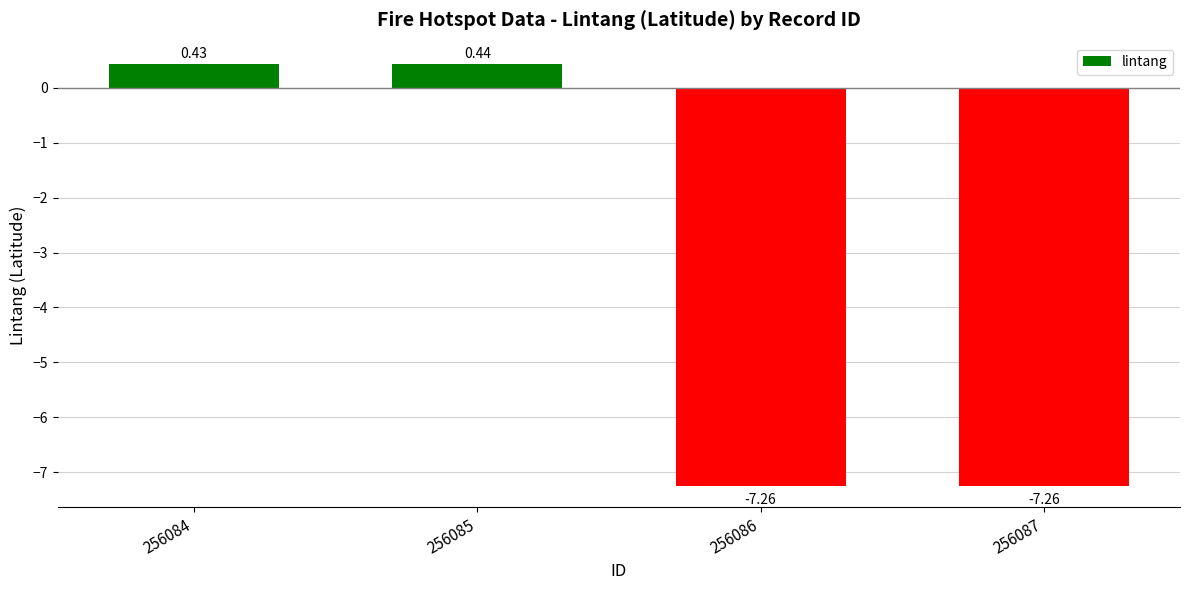

What is the change in value from 256085 to 256087?

-7.7